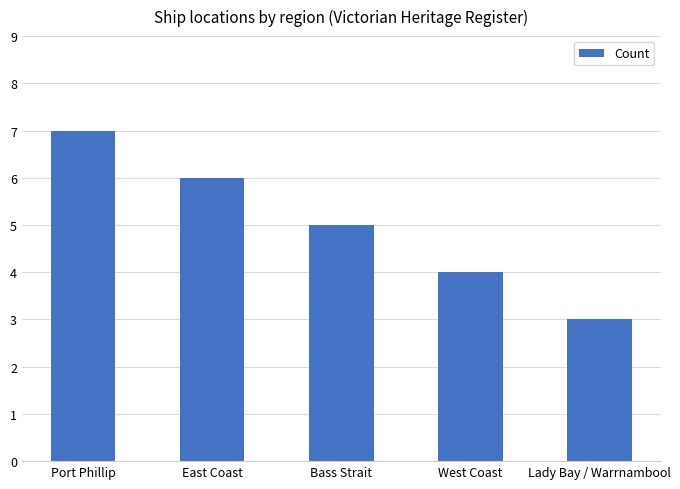

How many values are below 5?

2